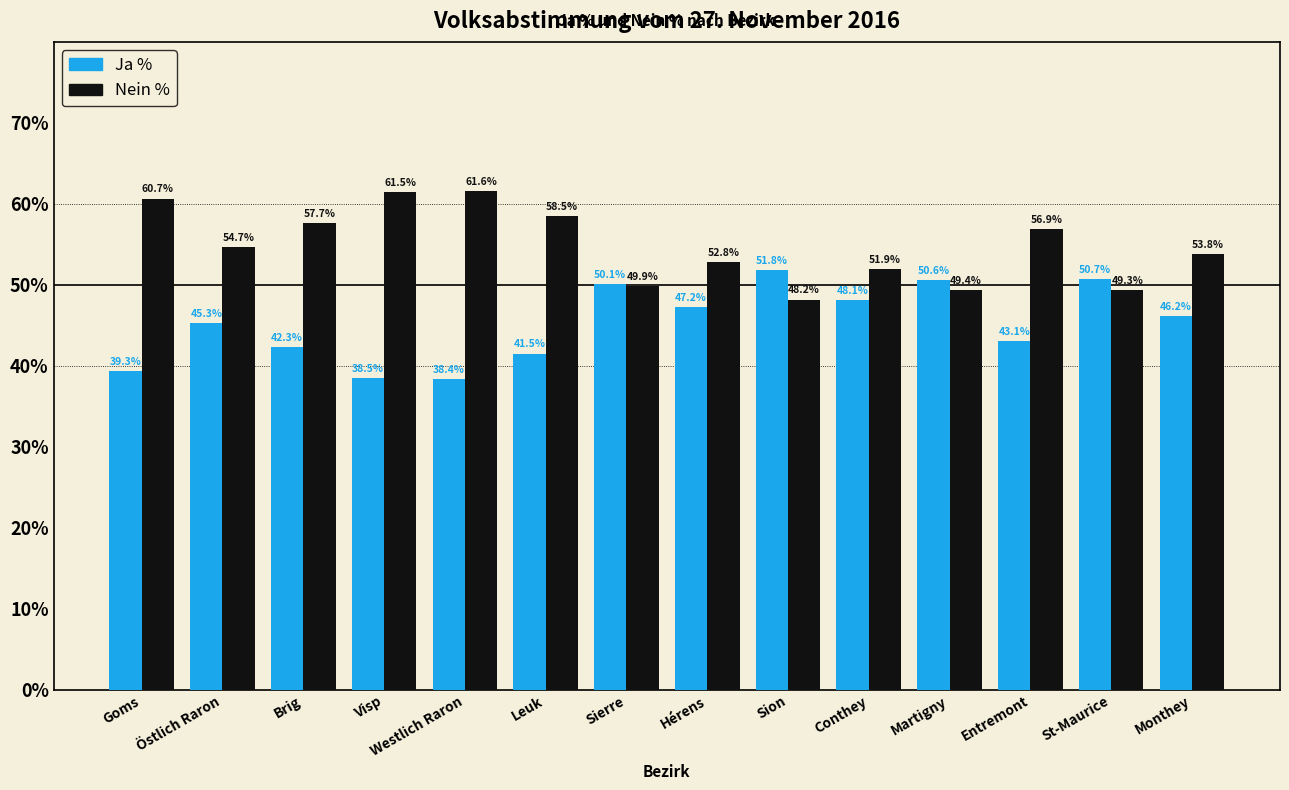

What is the difference between the maximum and minimum values in the Nein % series?

13.4